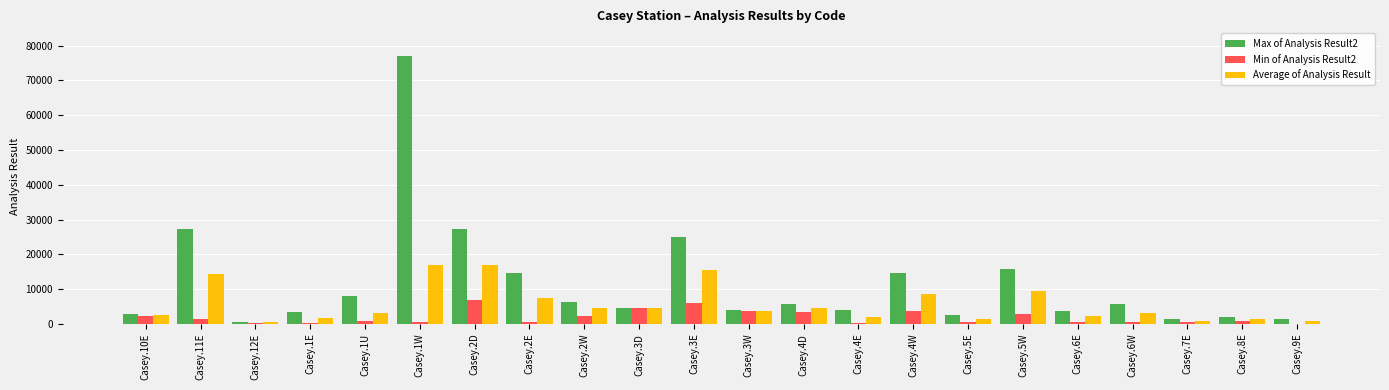

What is the average value of the Min of Analysis Result2 series?

1907.7